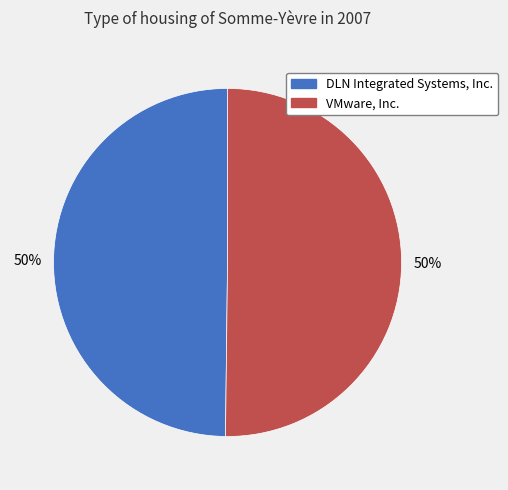

How many slices are in this pie chart?

2